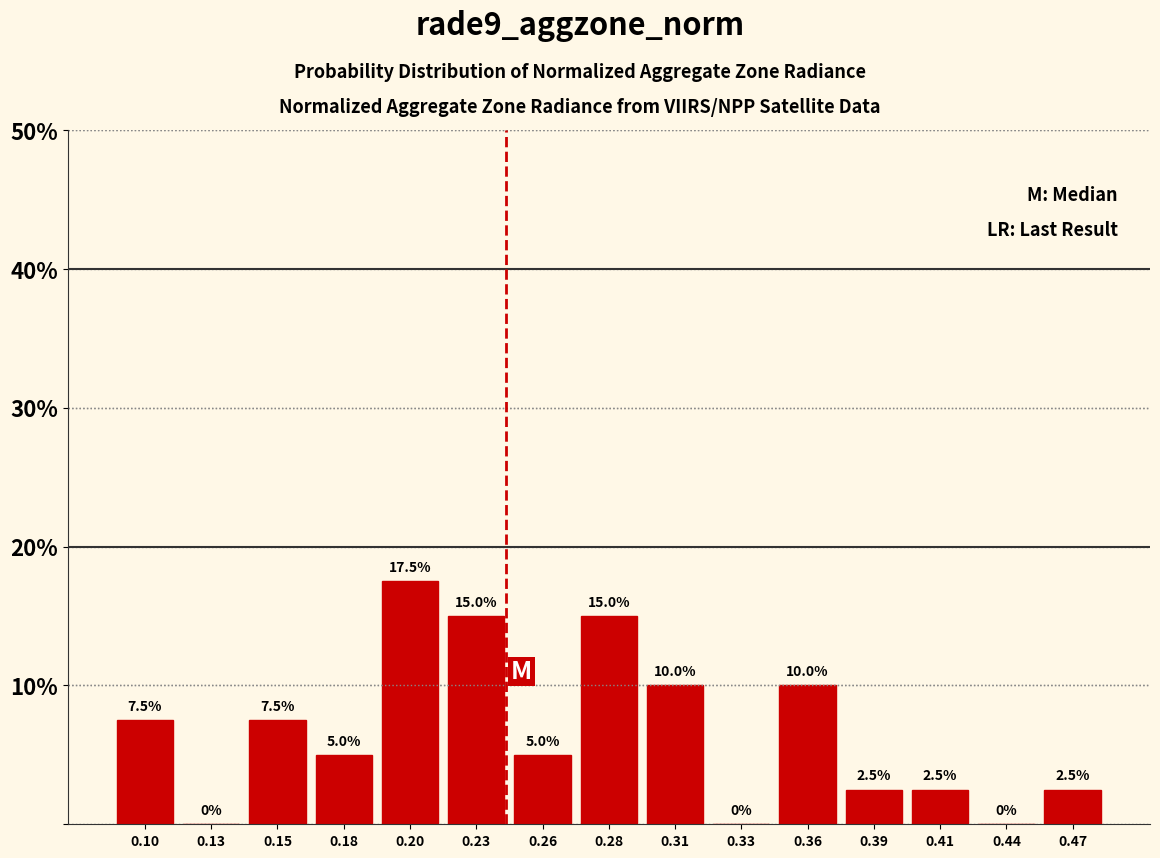

Reading left to right, extract all data points from this chart.

0.10=7.5	0.13=0.0	0.15=7.5	0.18=5.0	0.20=17.5	0.23=15.0	0.26=5.0	0.28=15.0	0.31=10.0	0.33=0.0	0.36=10.0	0.39=2.5	0.41=2.5	0.44=0.0	0.47=2.5